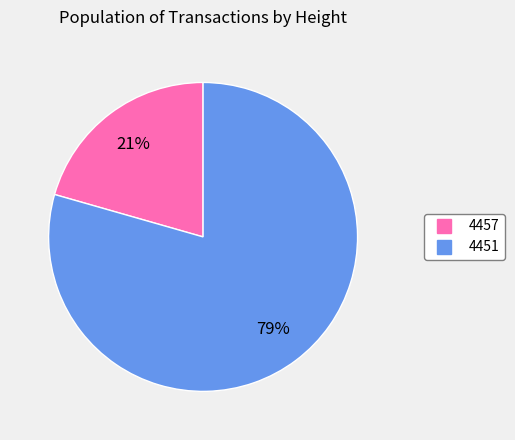

To the nearest percent, what portion does 4451 represent?

79%